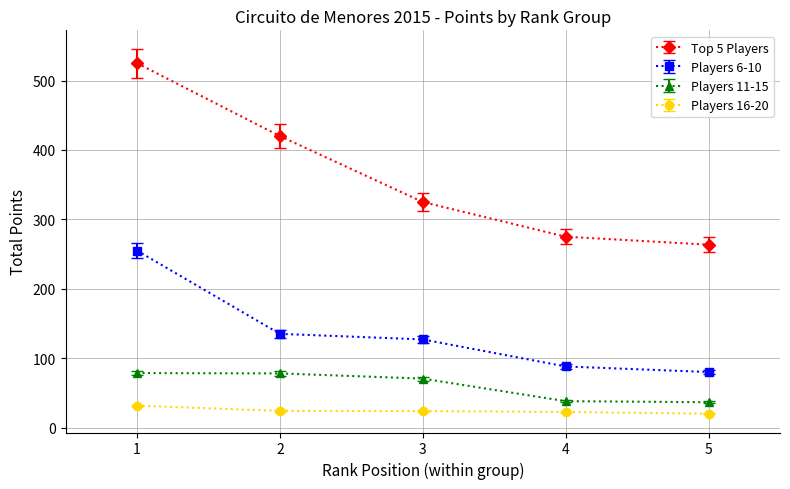

Which category has the highest value across all series?

1